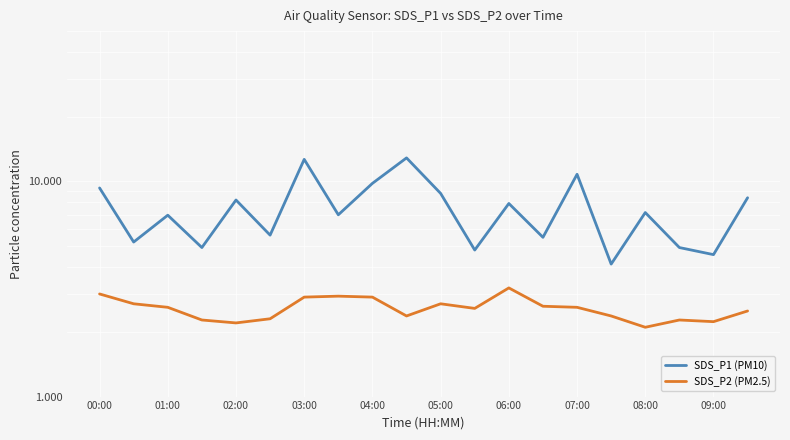

True or false: SDS_P2 (PM2.5) and SDS_P1 (PM10) cross at least once.

False